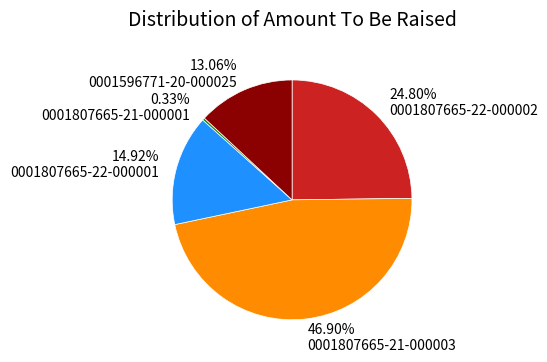

Approximately how many times larger is the value at 0001596771-20-000025 compared to 0001807665-22-000001?

0.9